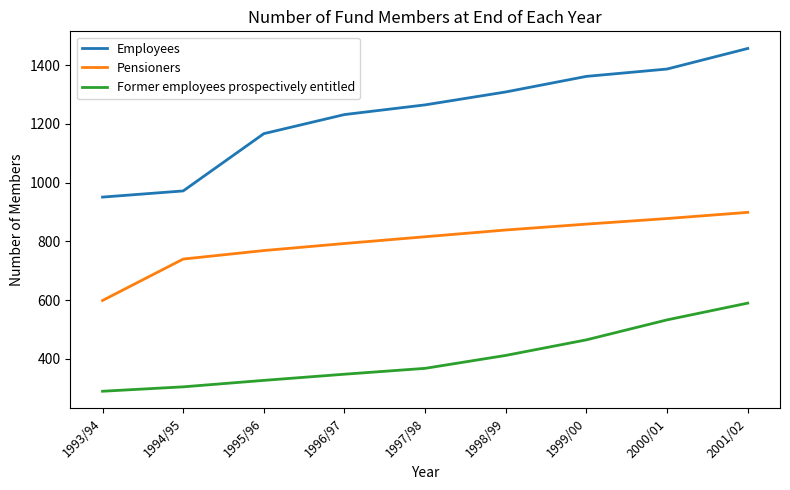

Which series has the widest spread of values?

Employees